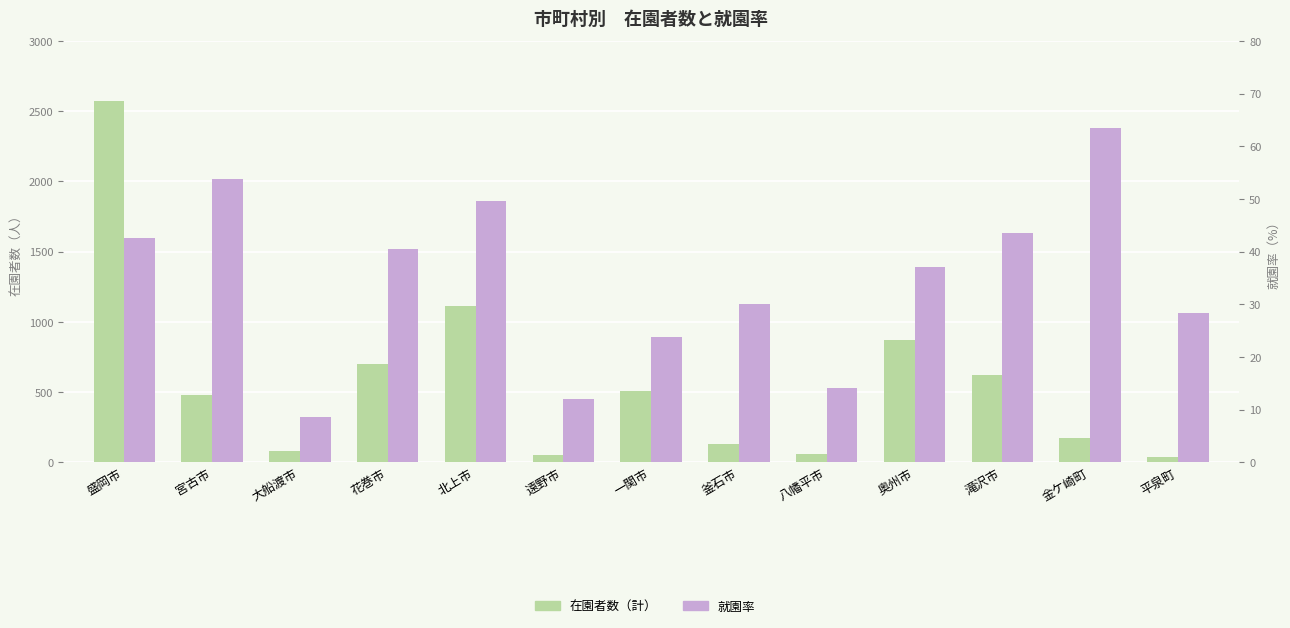

Which series has the widest spread of values?

在園者数（計）